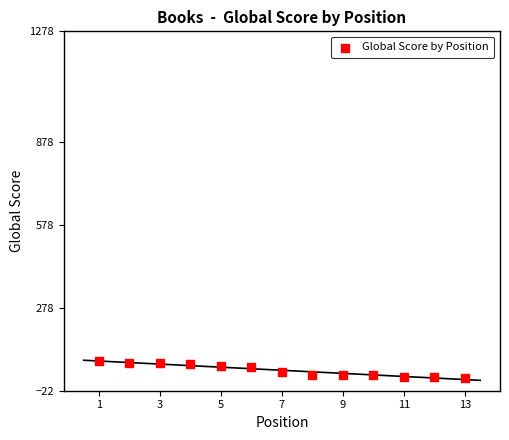

What is the range of Y values (max minus min)?

60